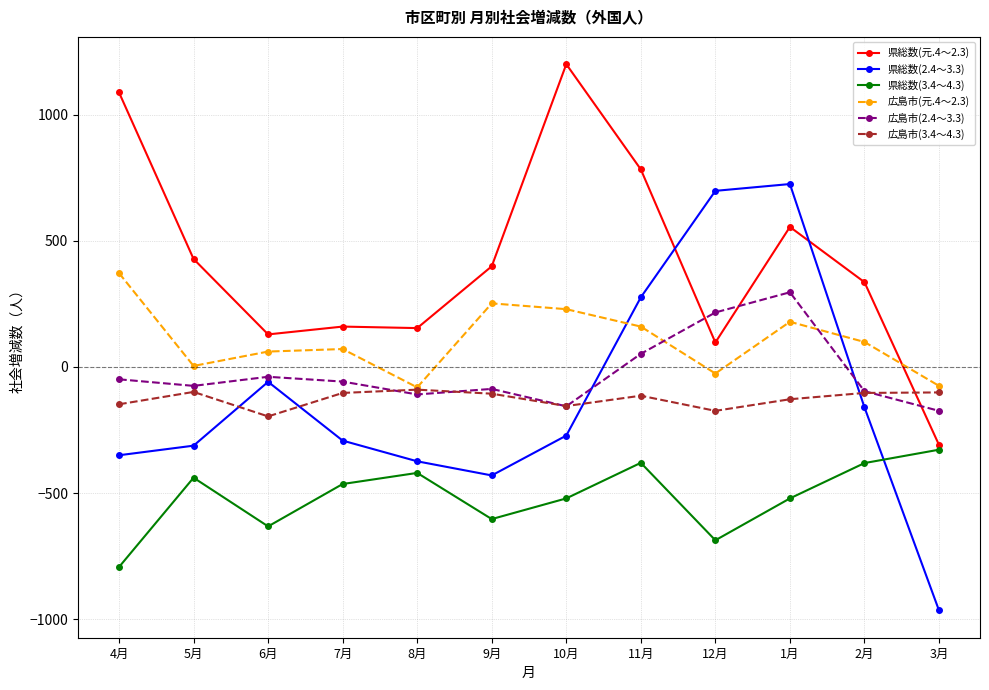

What is the minimum value shown in the chart?

-965